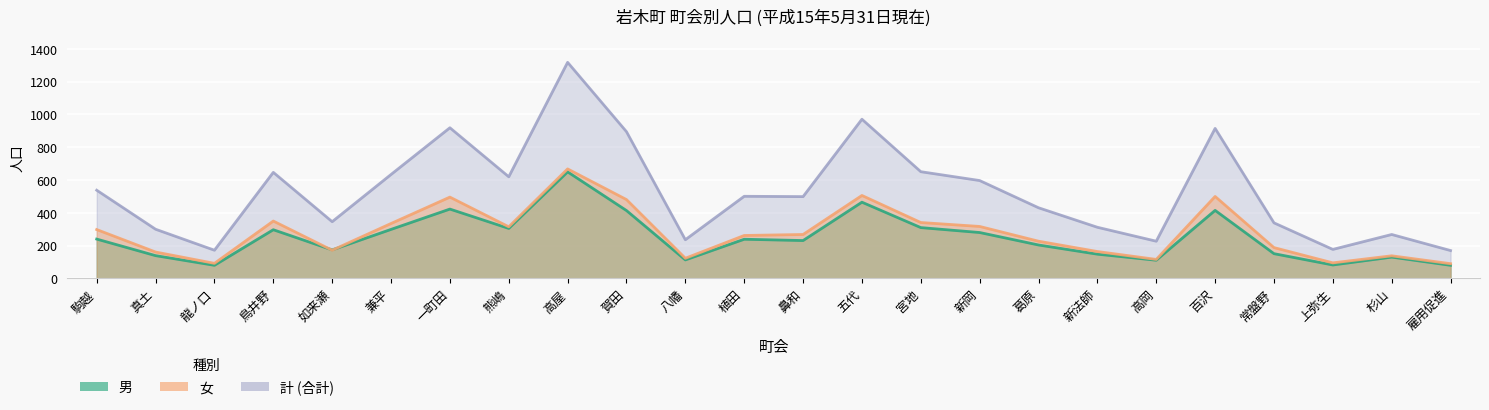

What is the smallest value displayed?

80